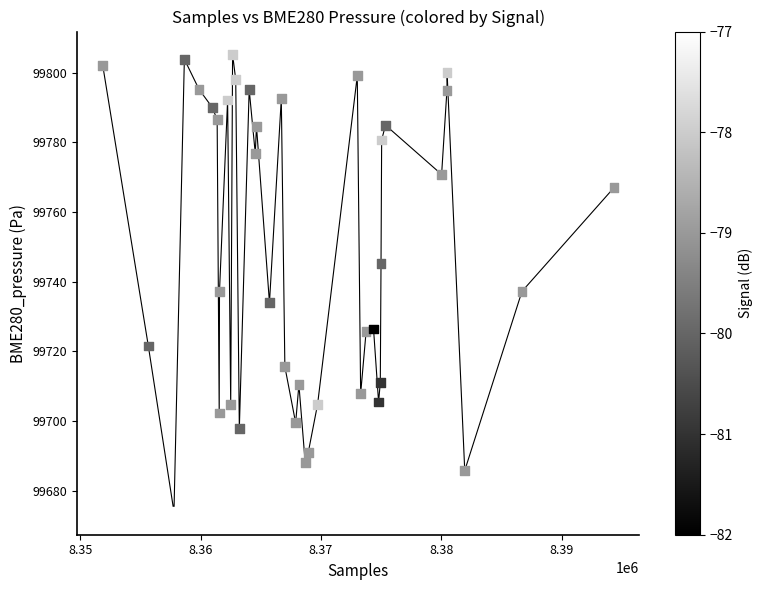

What is the range of X values (max minus min)?

42467.0